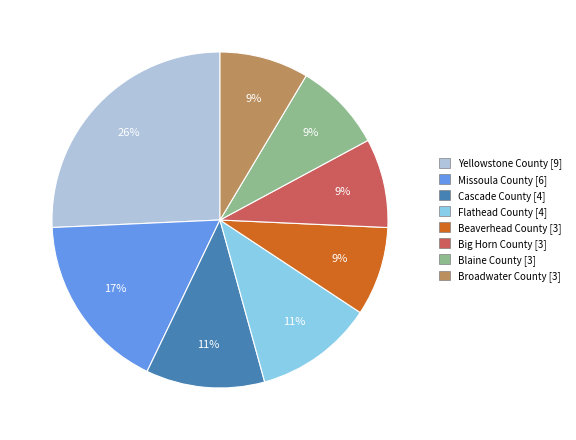

Count the number of slices in the pie.

8